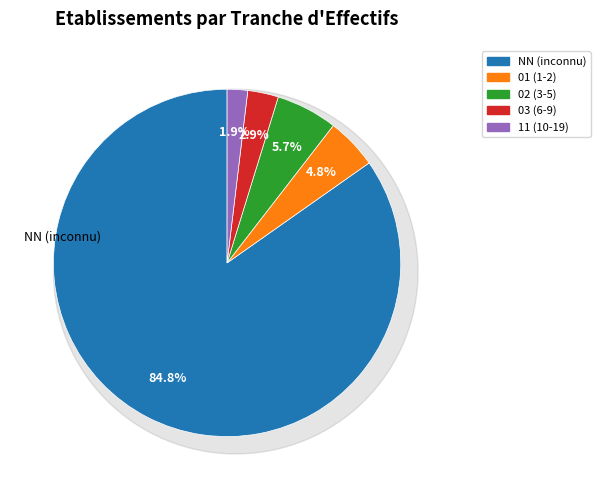

Rank the categories by value from highest to lowest.

NN, 02, 01, 03, 11